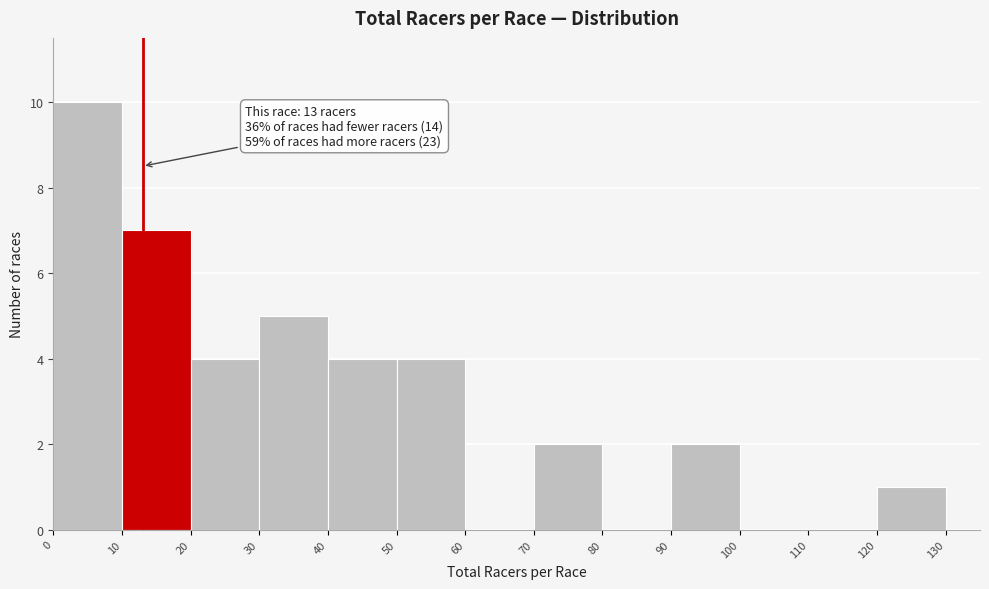

Which range on the x-axis has the tallest bar?

0 to 10